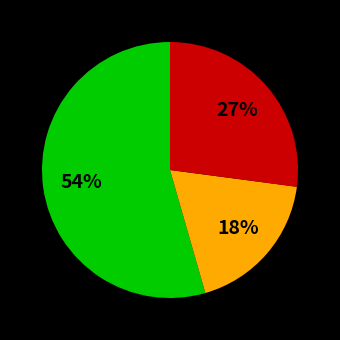

To the nearest percent, what is the average slice percentage?

33%